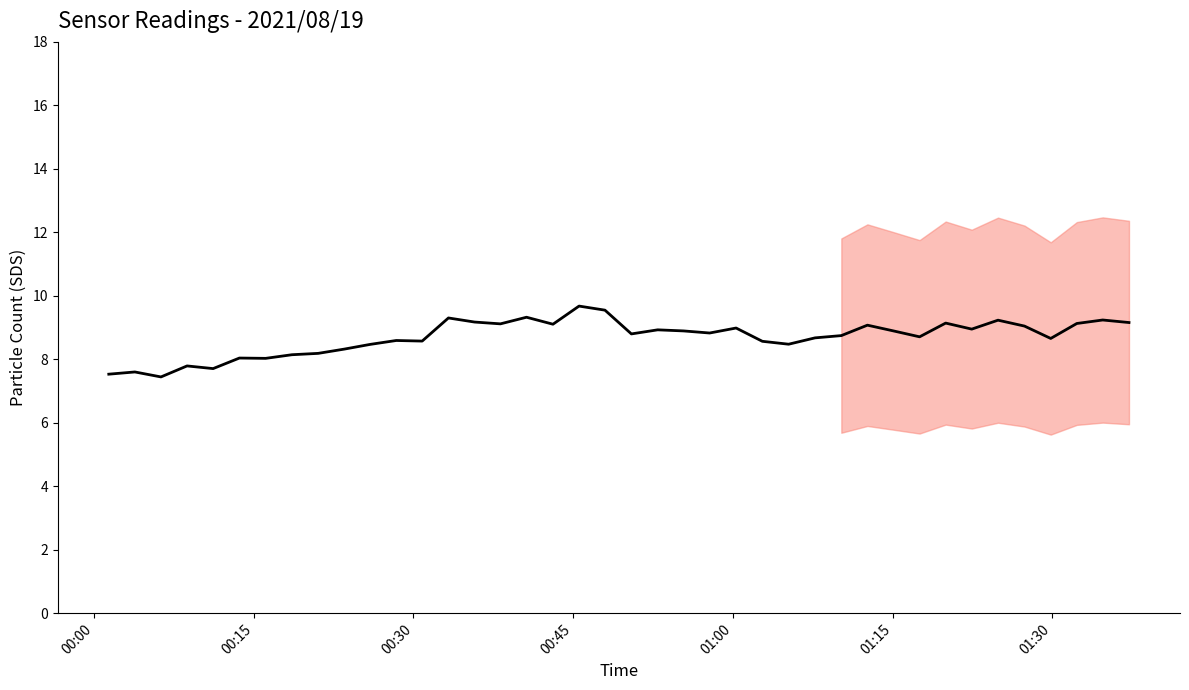

How many distinct data groups are displayed?

1